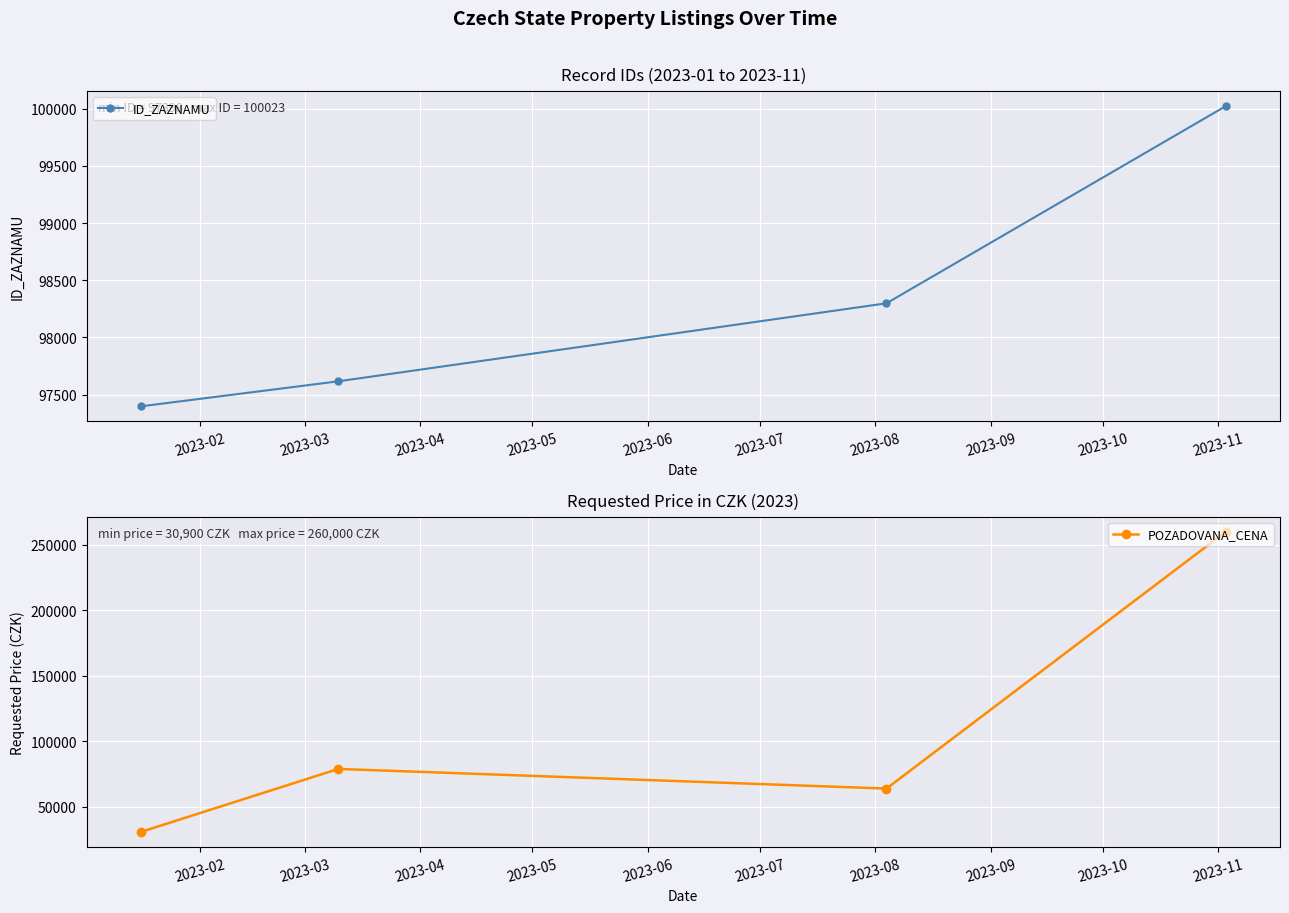

True or false: ID_ZAZNAMU has more than 2 points higher than both neighbors.

False